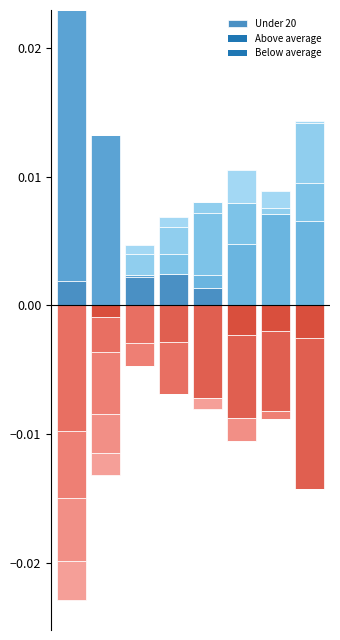

The chart shows a value of 0.0 at 2. True or false?

True